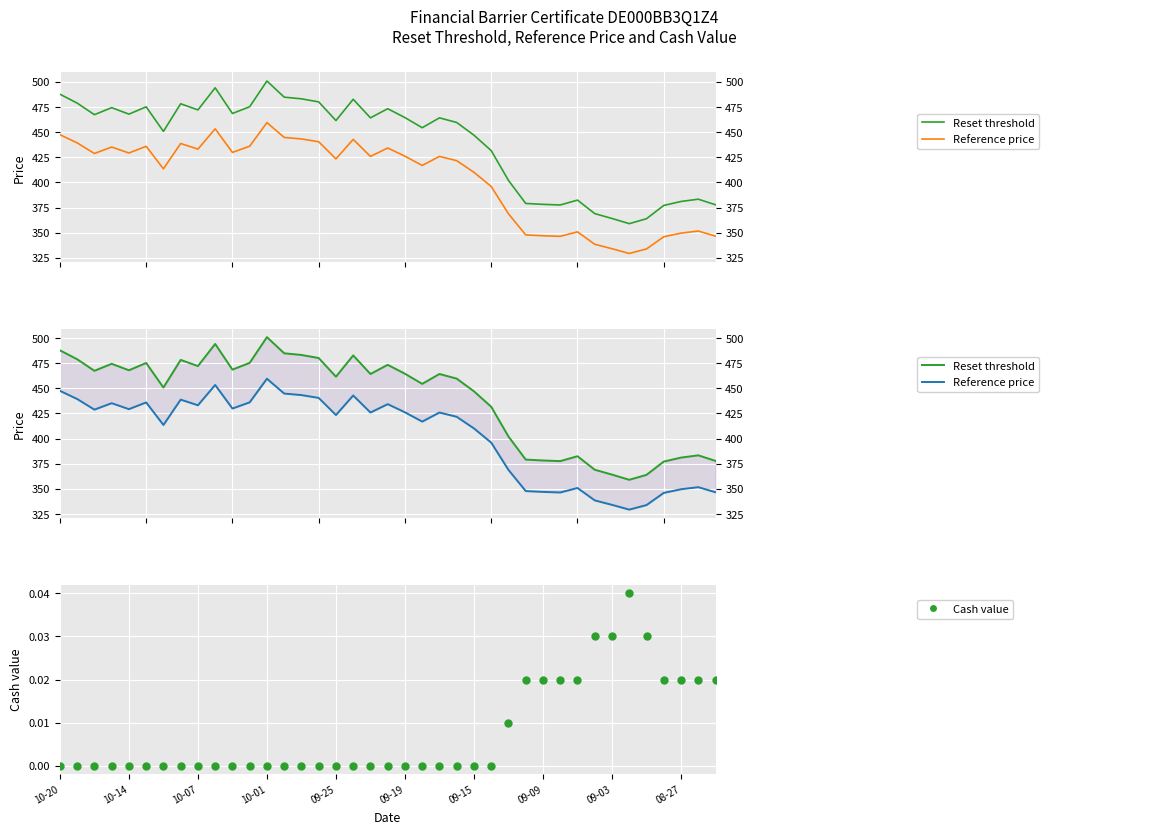

Which series reaches the maximum Y coordinate?

Reset threshold (col_3)